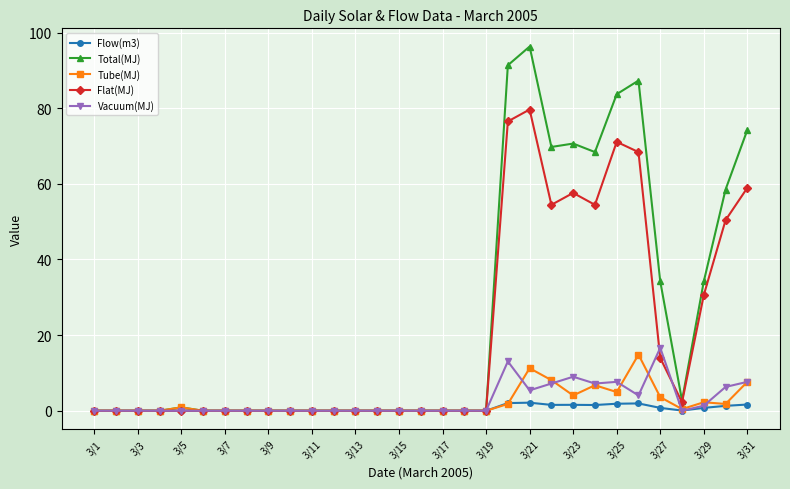

What are all the series names shown in the legend?

Flow(m3), Total(MJ), Tube(MJ), Flat(MJ), Vacuum(MJ)